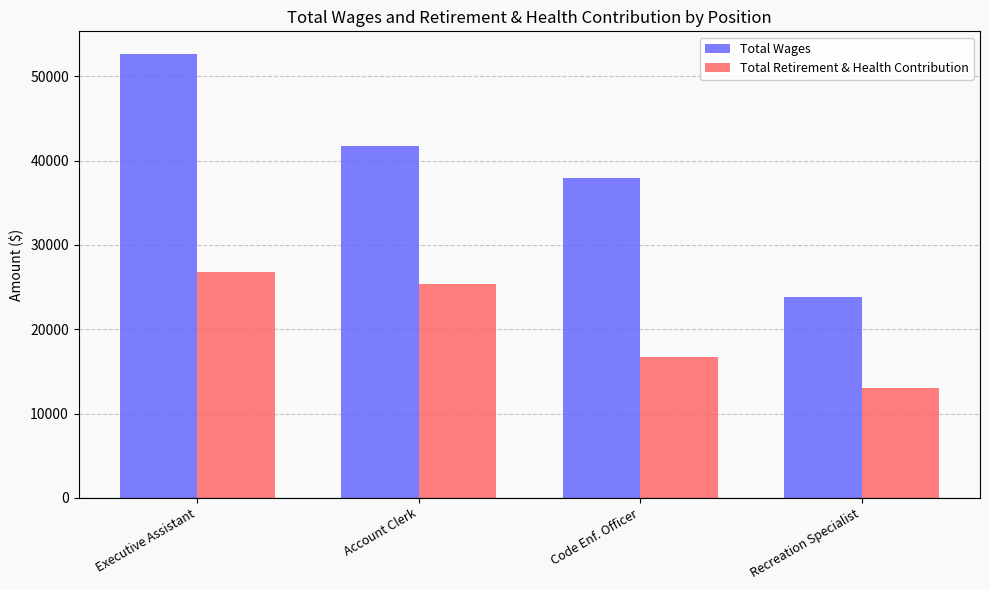

What is the average value of the Total Wages series?

39076